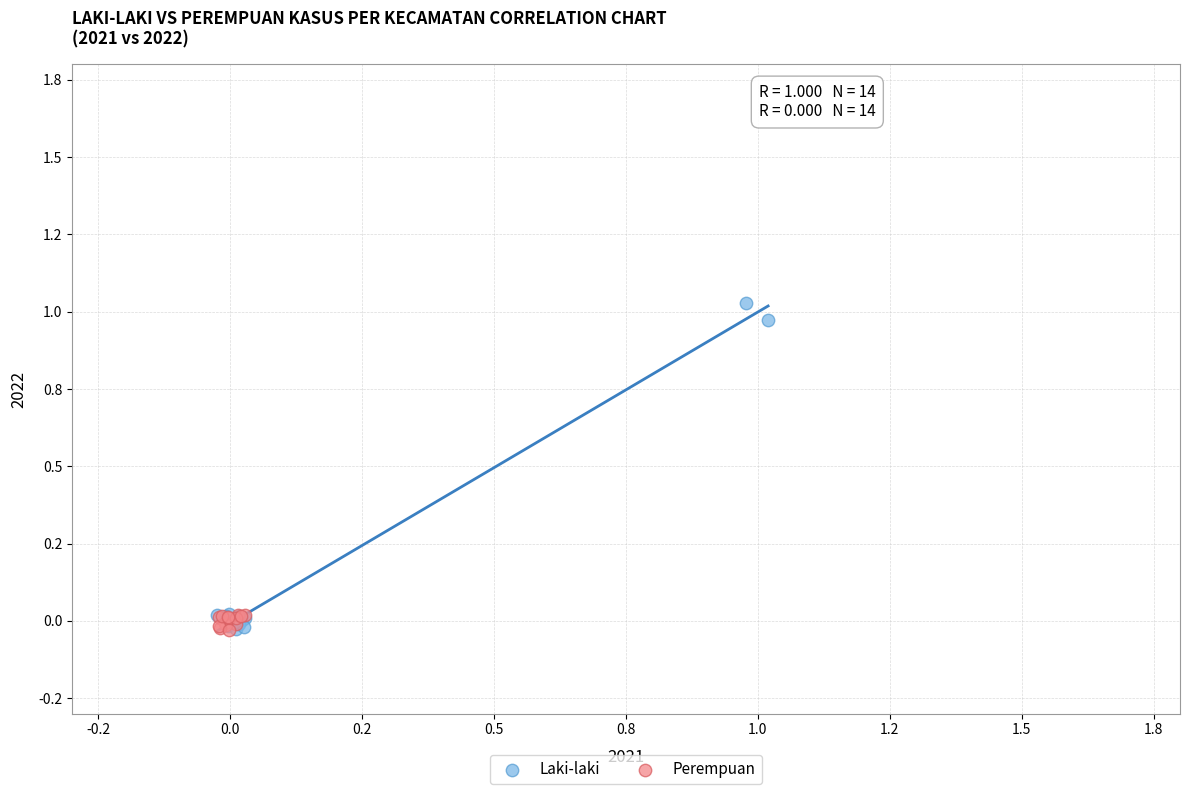

Which series reaches the maximum Y coordinate?

Laki-laki